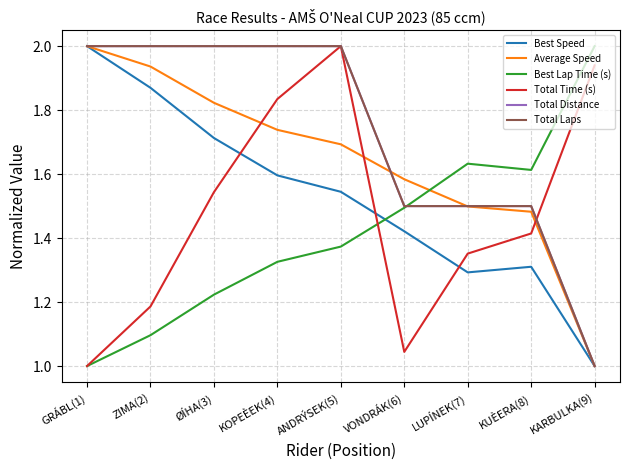

Is this an area chart (filled region under the line)?

No